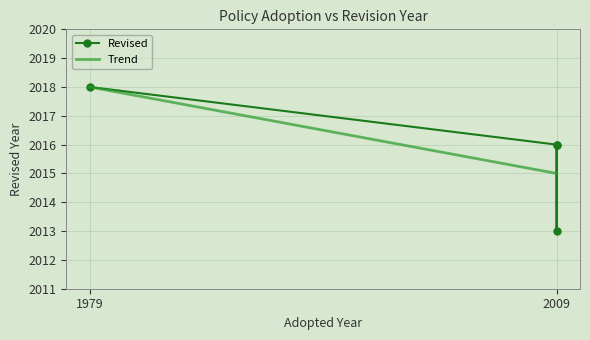

How many data points are less than 2016?

1